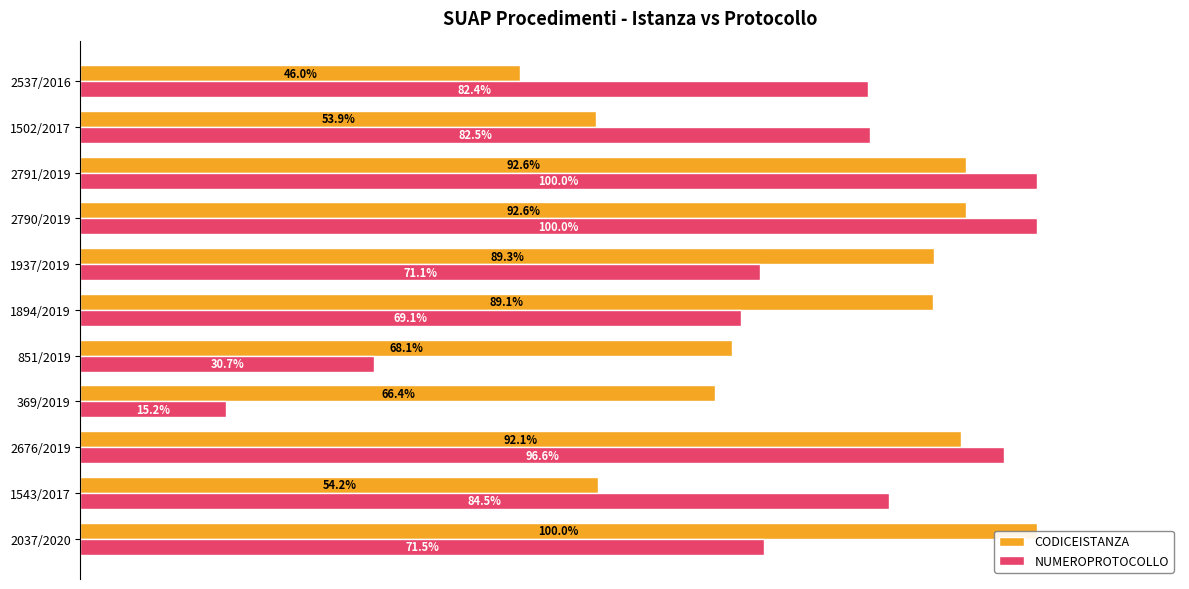

How many bars are there in each group?

2